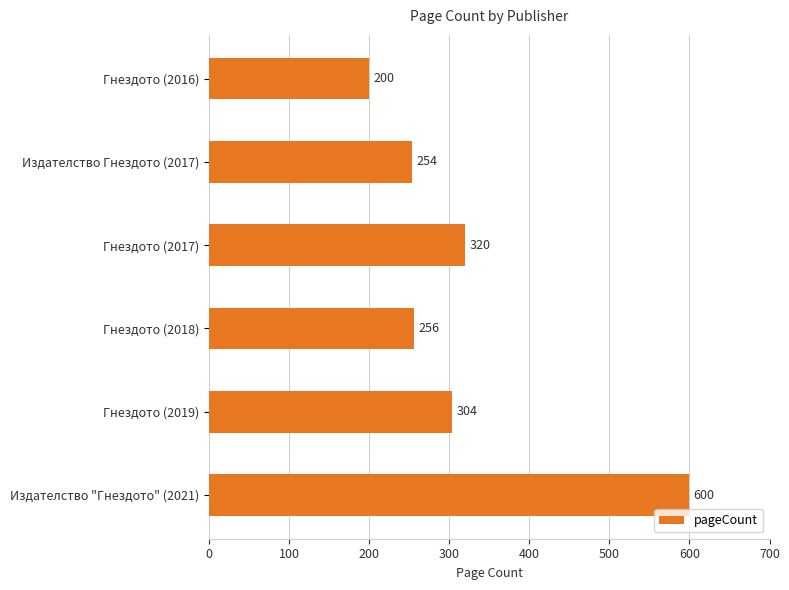

Count the number of data series in this chart.

1